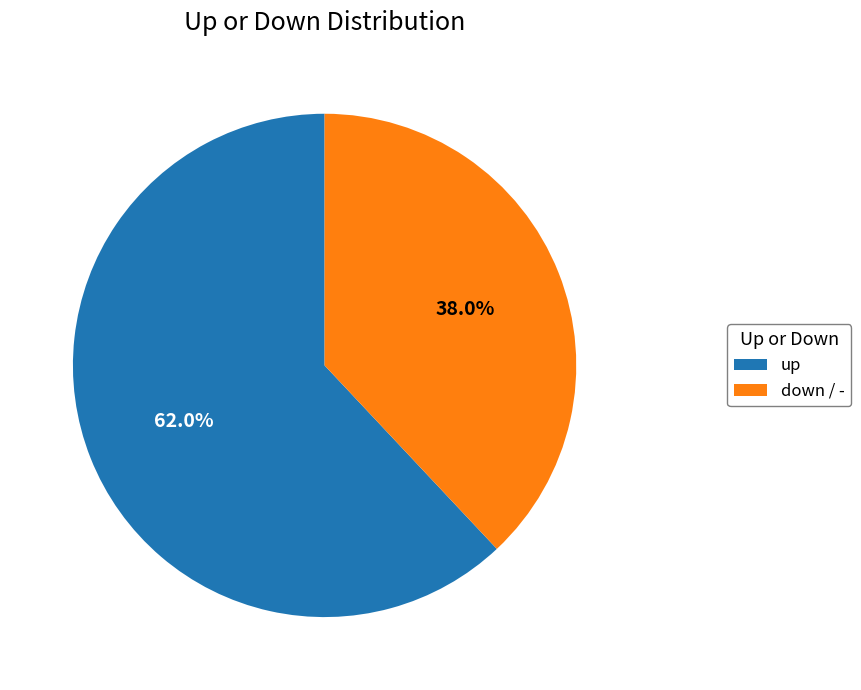

What portion of the pie excludes up?

38.0%